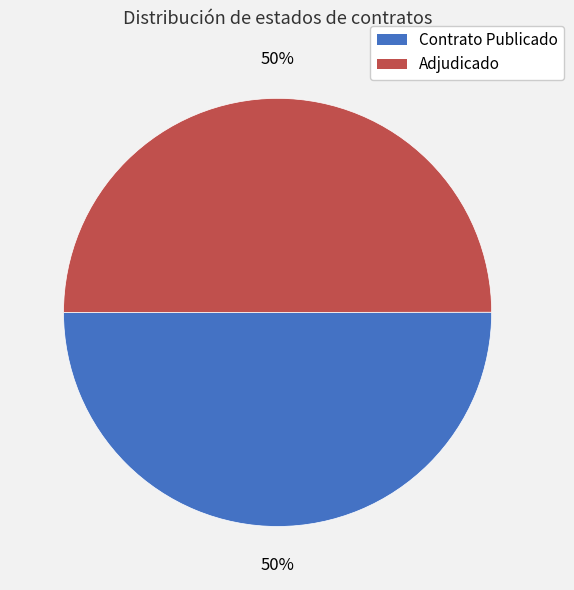

Count the number of slices in the pie.

2